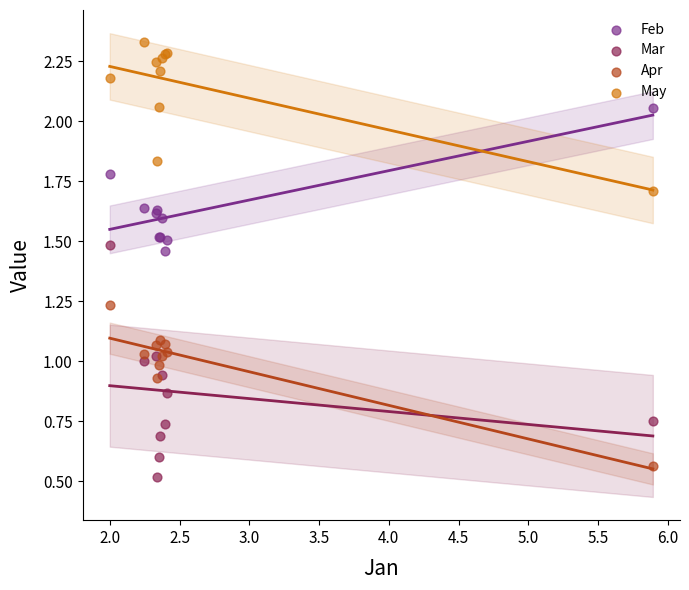

What is the X range (max minus min) for the scatter plot?

3.9